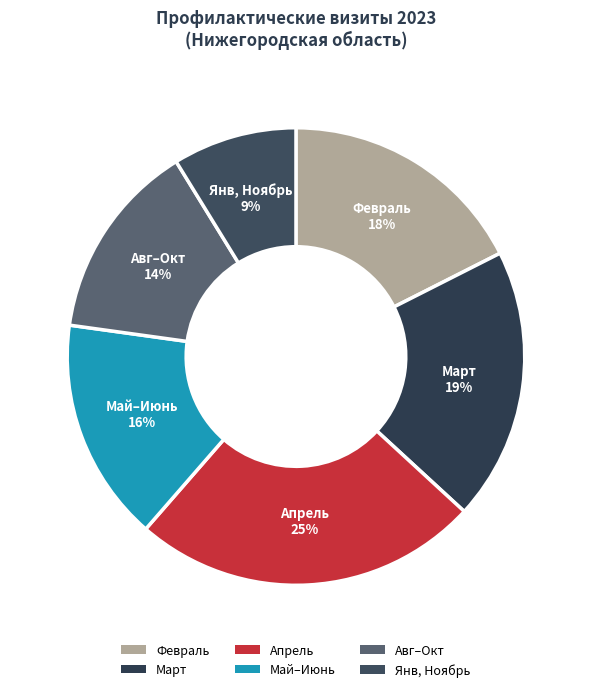

How many segments does this pie chart have?

6